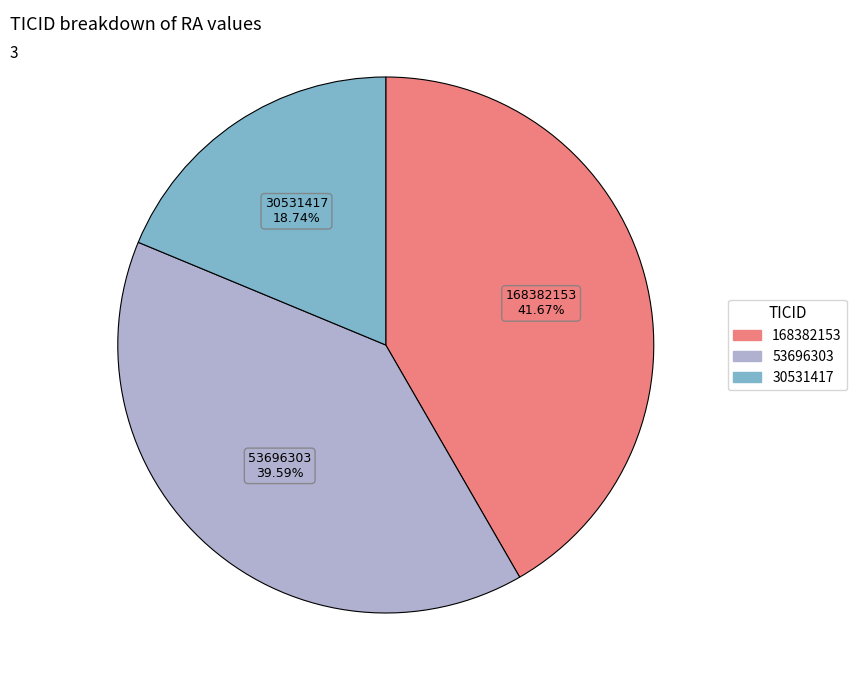

How many segments does this pie chart have?

3